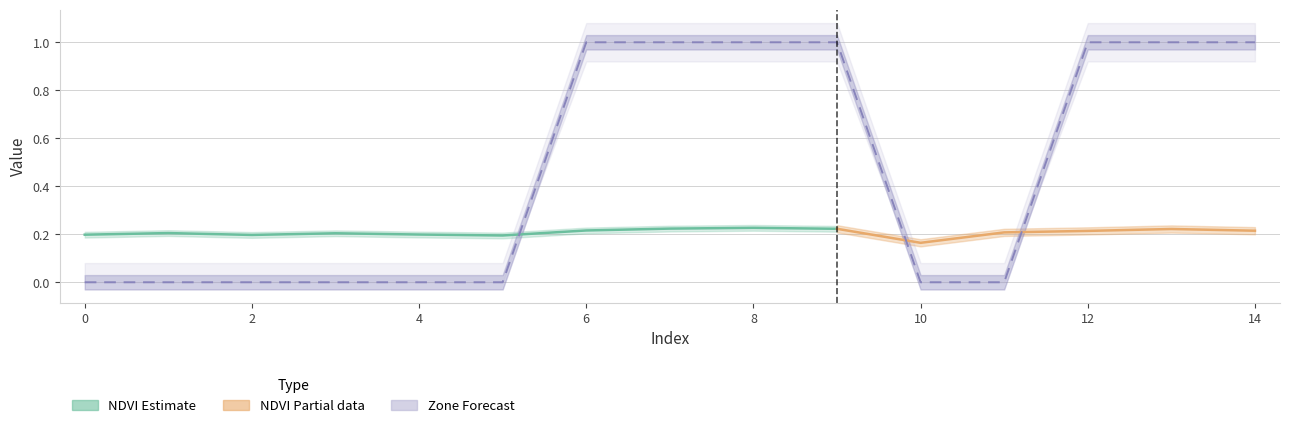

The chart shows a value of 0 at 3. True or false?

True